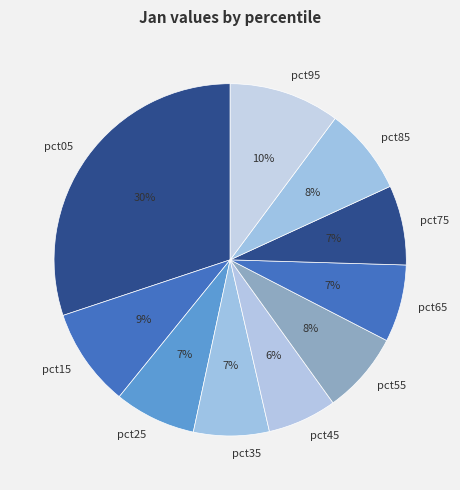

To the nearest percent, what is the difference between the pct45 and pct95 slice percentages?

4%